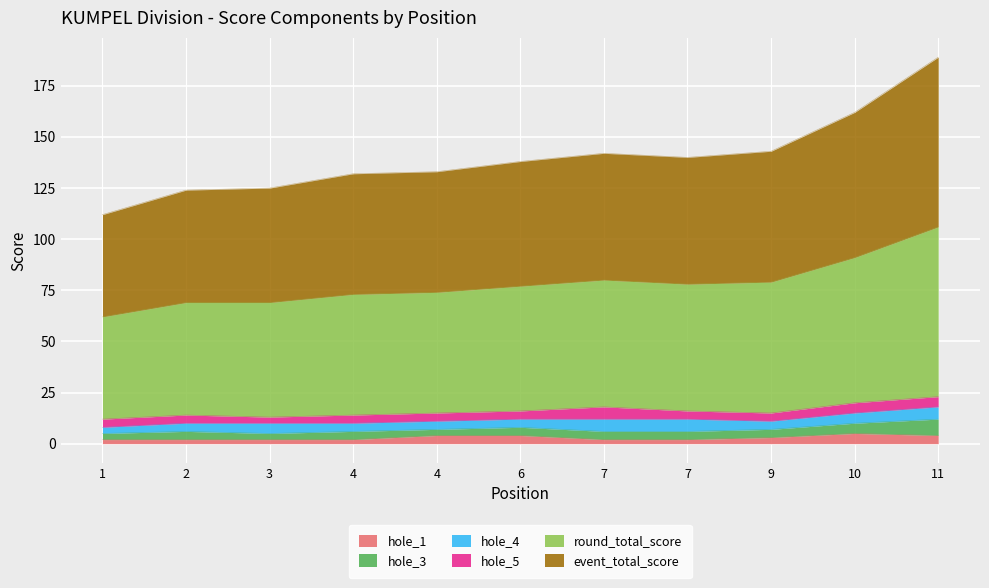

At which category does event_total_score reach its first local peak?

7